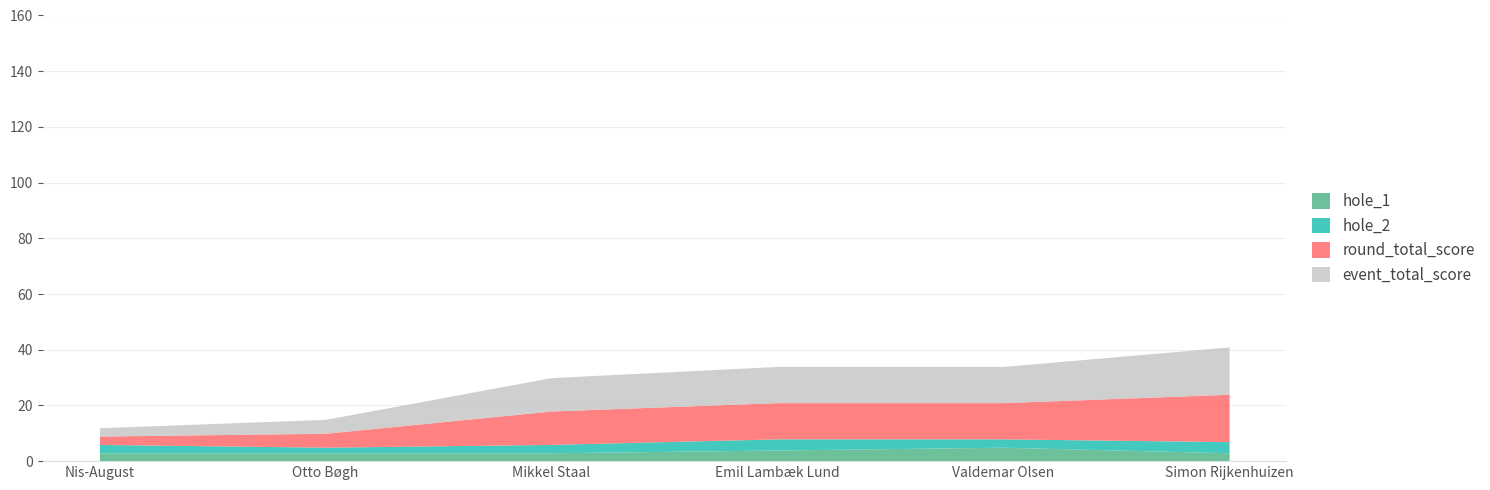

Rank the series by their maximum value, from lowest to highest.

hole_2, hole_1, event_total_score, round_total_score